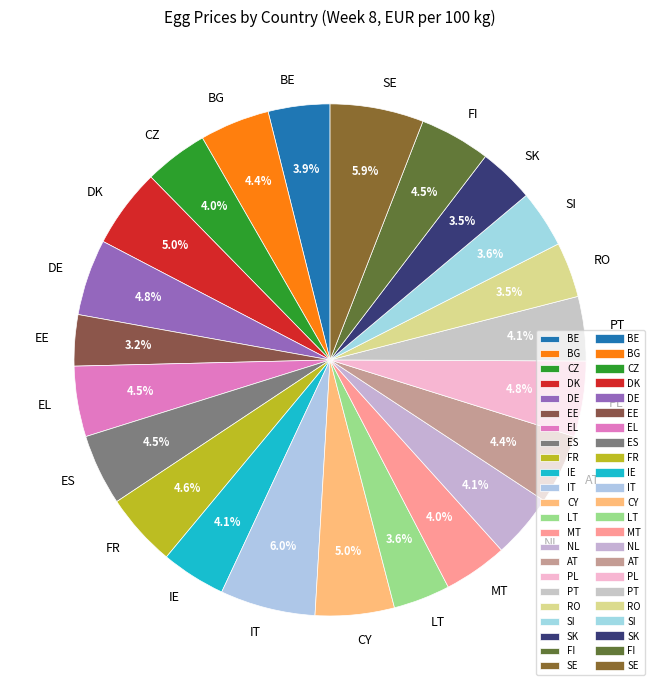

How many slices are in this pie chart?

23